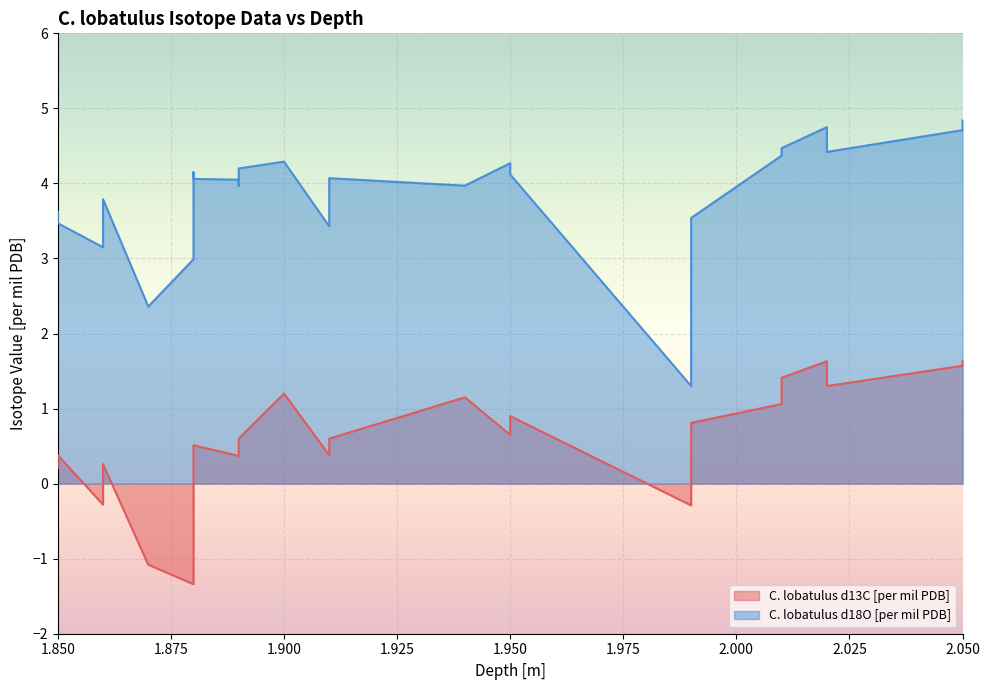

Reading left to right, list all the values displayed in this chart.

C. lobatulus d13C [per mil PDB]: 1.85=0.2	1.85=0.4	1.86=-0.3	1.86=0.3	1.87=-1.1	1.88=-1.3	1.88=-1.1	1.88=0.3	1.88=0.5	1.89=0.4	1.89=0.4	1.89=0.6	1.9=1.2	1.91=0.4	1.91=0.6	1.94=1.1	1.95=0.7	1.95=0.9	1.99=-0.3	1.99=0.8	2.01=1.1	2.01=1.4	2.02=1.6	2.02=1.3	2.05=1.6	2.05=1.6
C. lobatulus d18O [per mil PDB]: 1.85=3.6	1.85=3.5	1.86=3.1	1.86=3.8	1.87=2.4	1.88=3.0	1.88=3.4	1.88=4.2	1.88=4.1	1.89=4.0	1.89=4.0	1.89=4.2	1.9=4.3	1.91=3.4	1.91=4.1	1.94=4.0	1.95=4.3	1.95=4.1	1.99=1.3	1.99=3.5	2.01=4.4	2.01=4.5	2.02=4.8	2.02=4.4	2.05=4.7	2.05=4.8